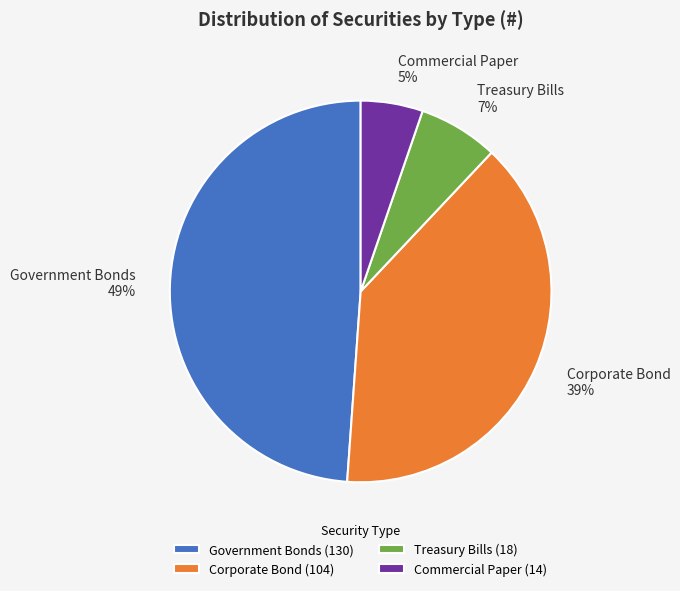

Is there a majority slice in this chart?

No